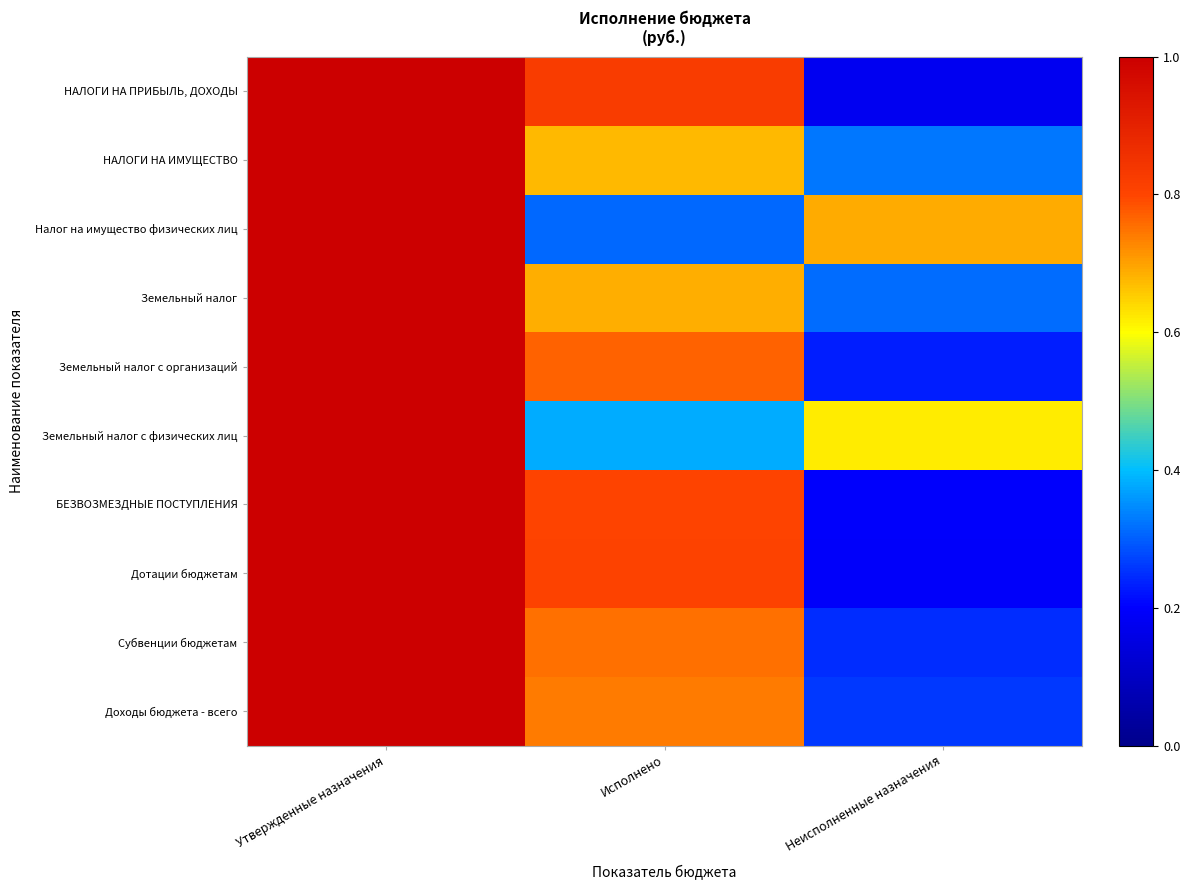

What is the spread (max minus min) of values at Исполнено?

0.5